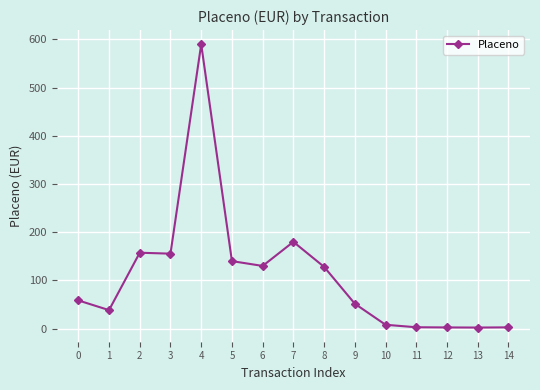

What is the change in value from 2 to 6?

-27.4